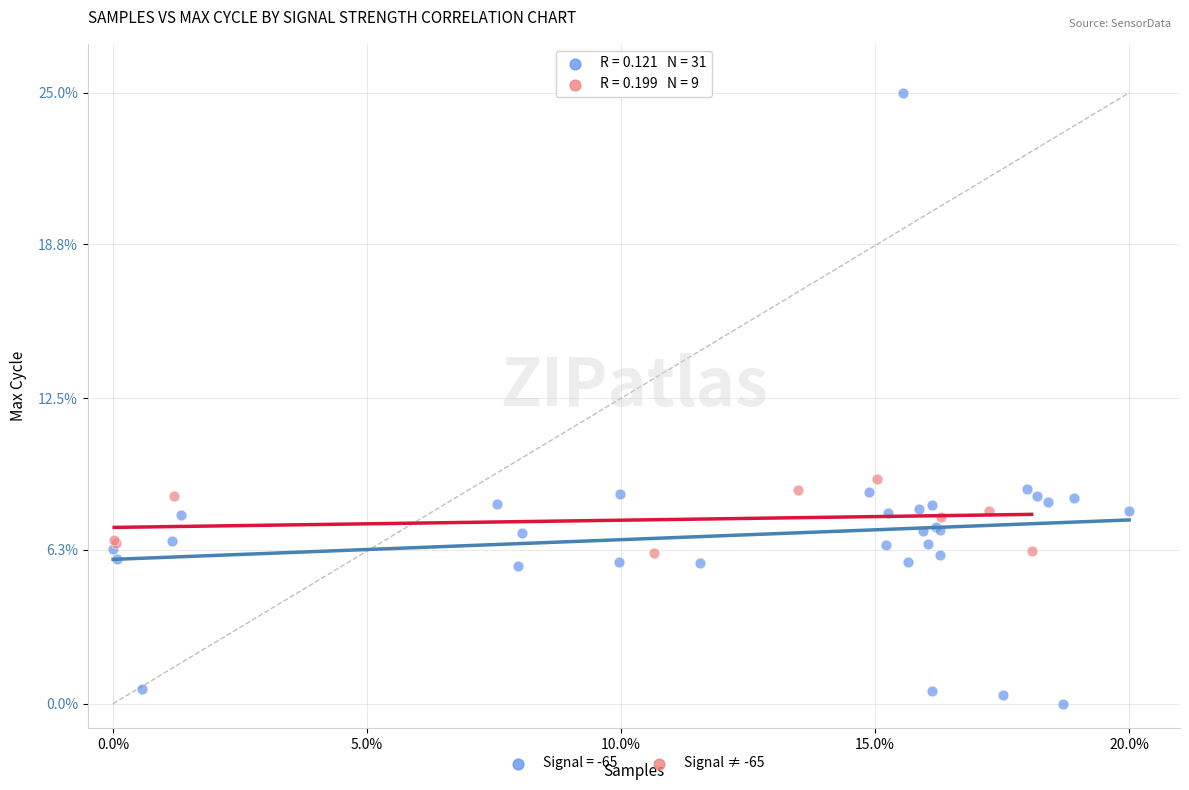

Which series contains the highest Y value?

Signal = -65